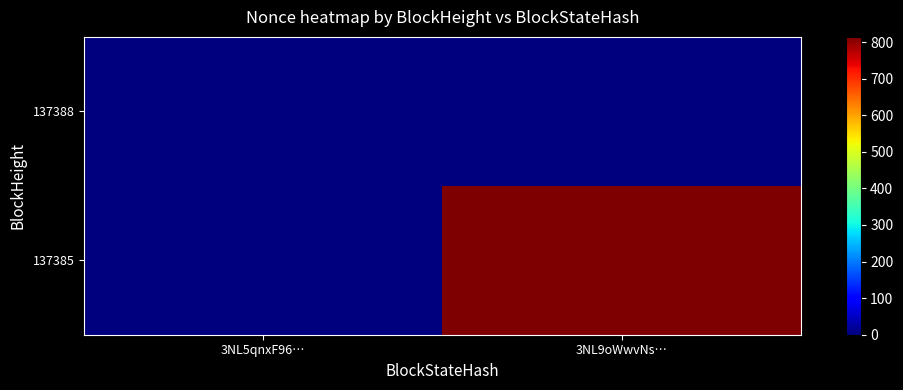

What is the maximum value shown in the chart?

814